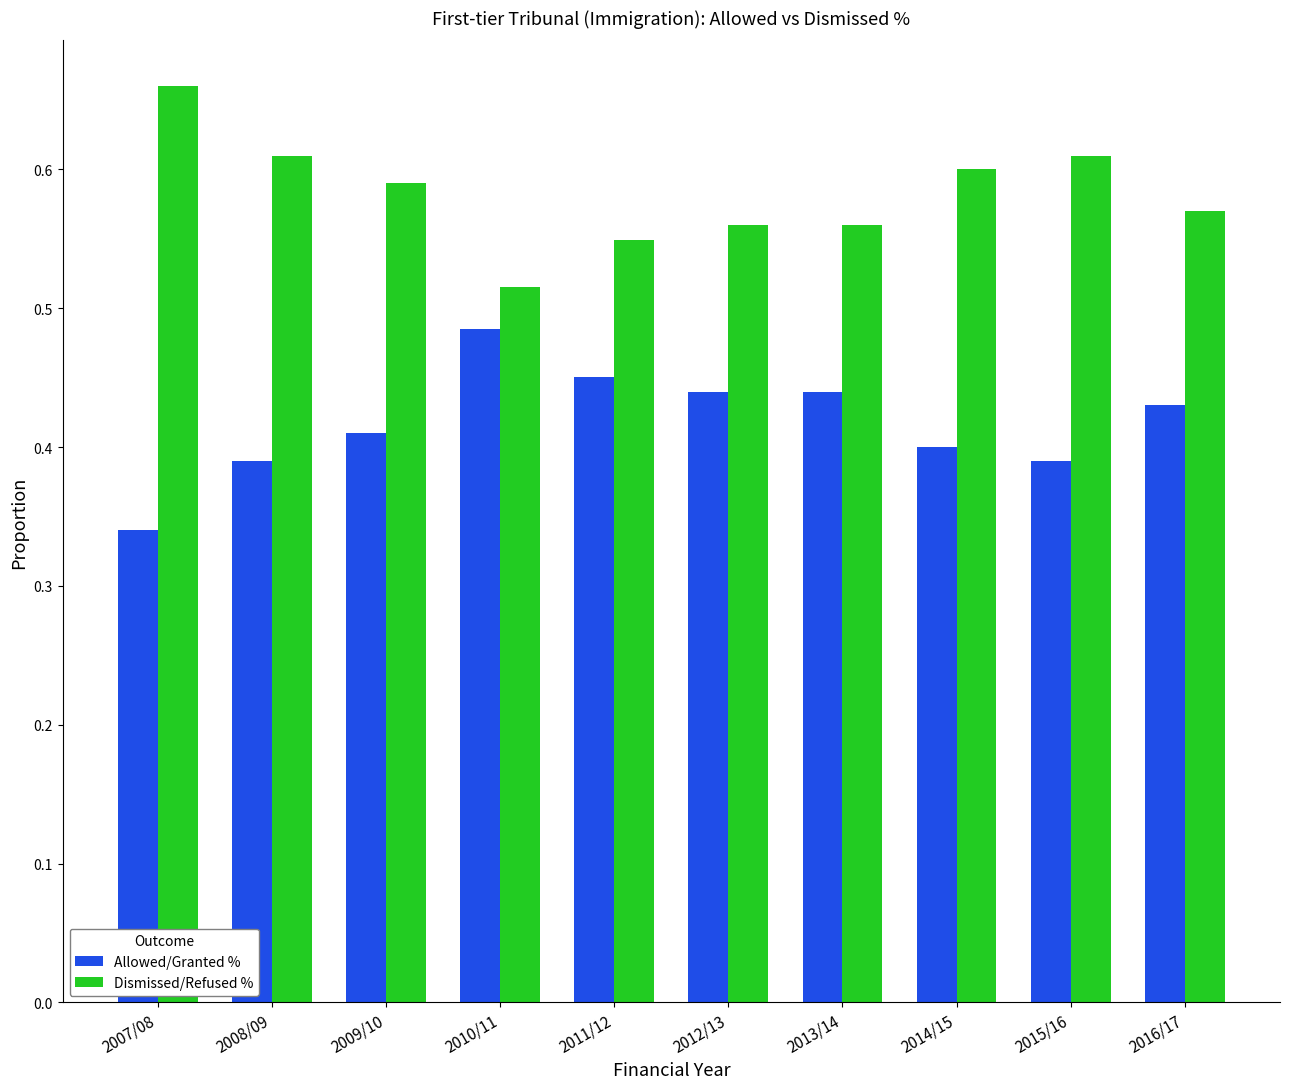

What is the difference between the Allowed/Granted % values at 2012/13 and 2007/08?

0.1